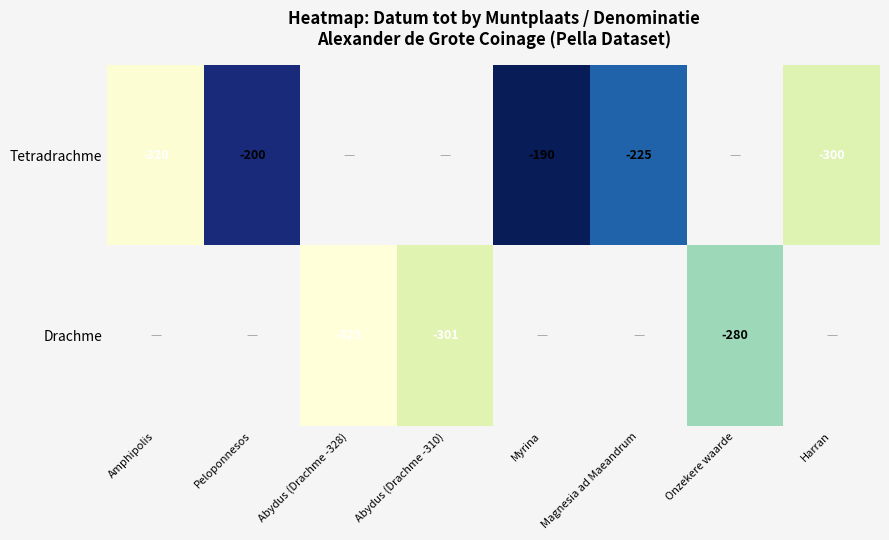

The value of Tetradrachme at Harran is -300. True or false?

True